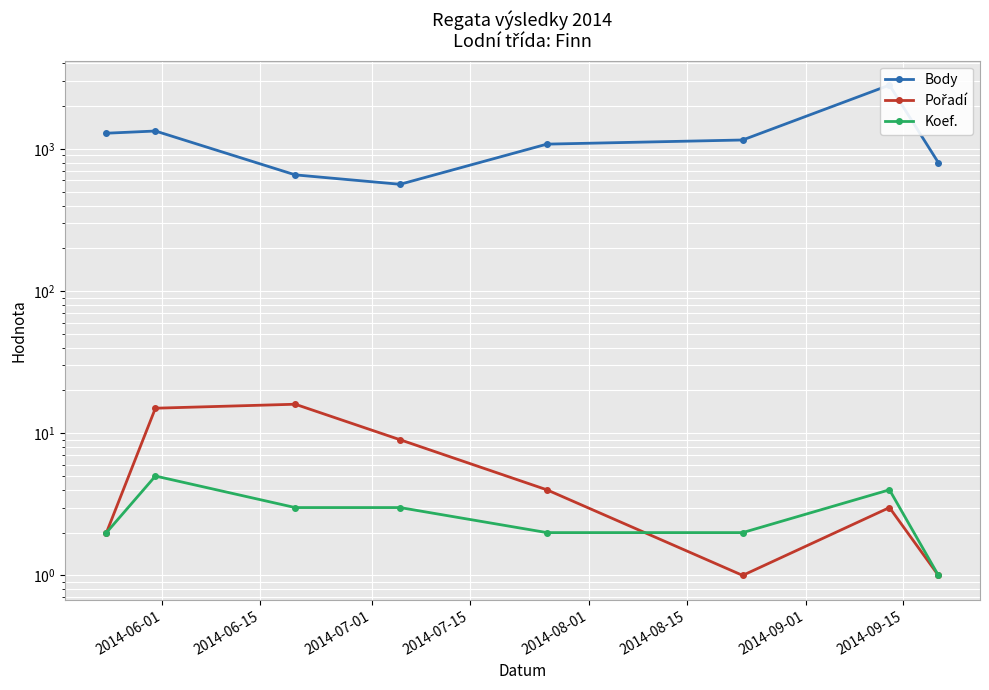

What is the difference between the Pořadí values at 2014-07-01 and 2014-09-01?

13